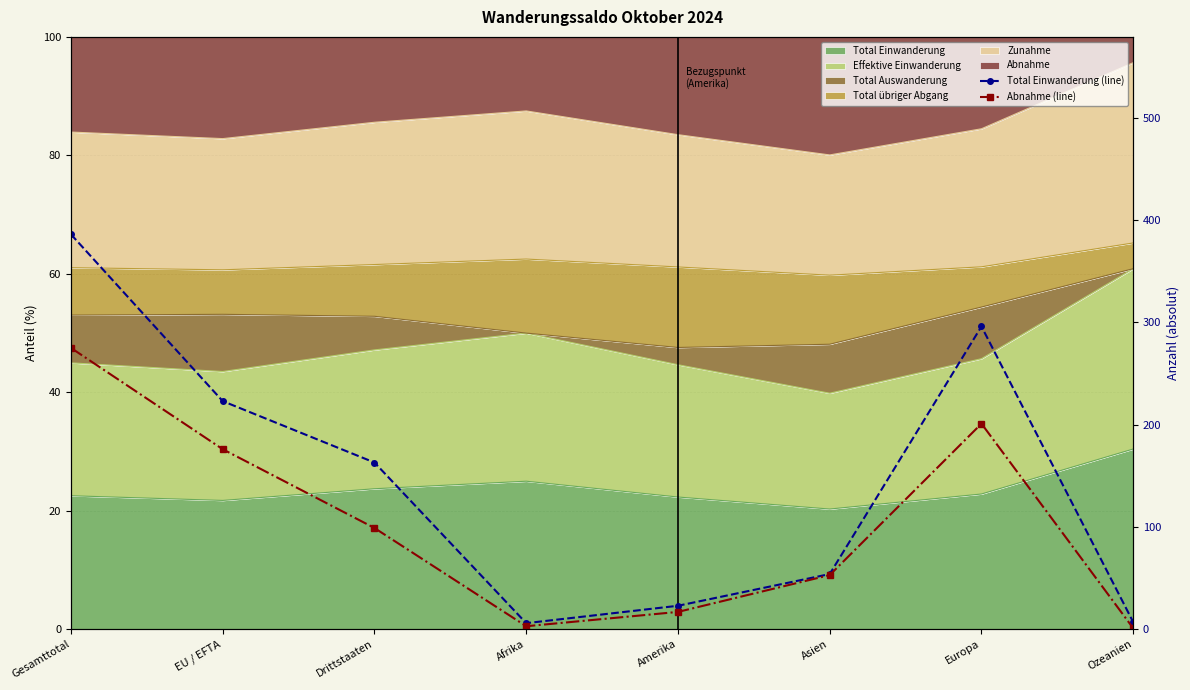

What is the label of the 3rd point from the left?

Drittstaaten